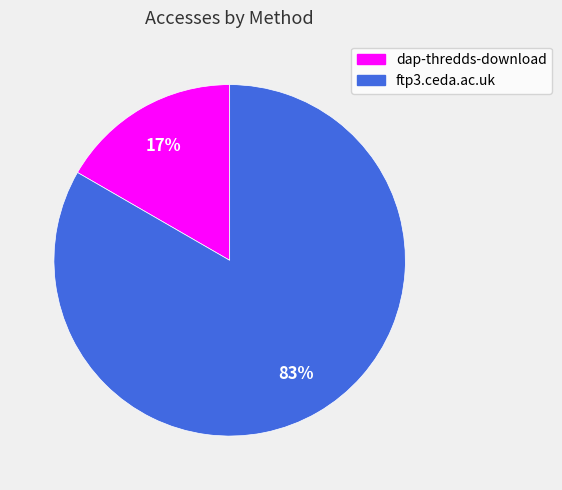

Is it true that ftp3.ceda.ac.uk is 96% of the pie?

False